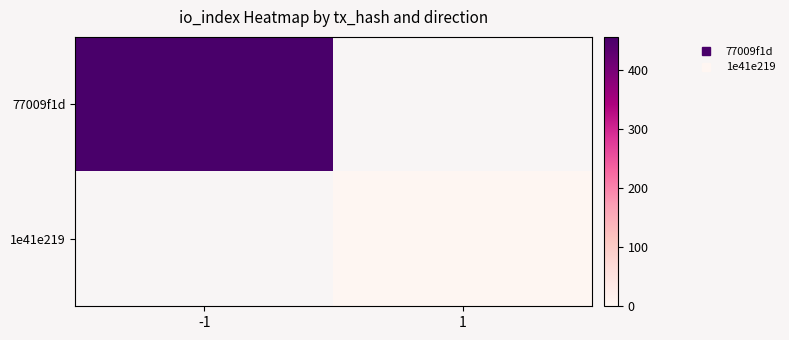

Which has a higher value, 1 or -1?

-1